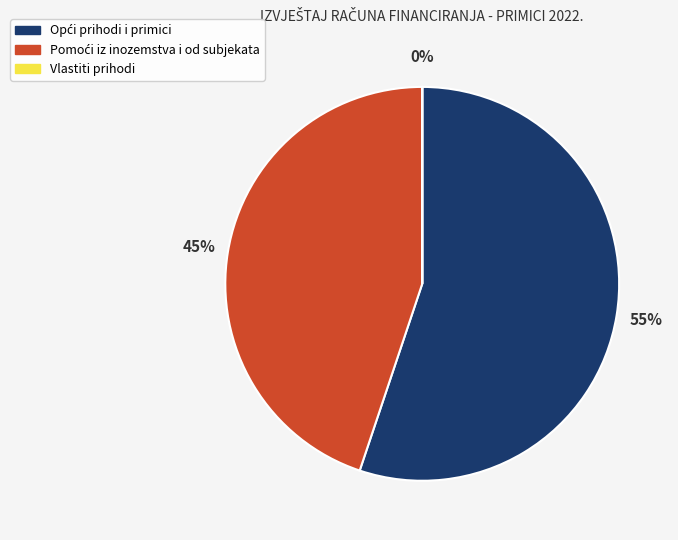

To the nearest percent, what is the difference between the largest and smallest slice percentages?

55%